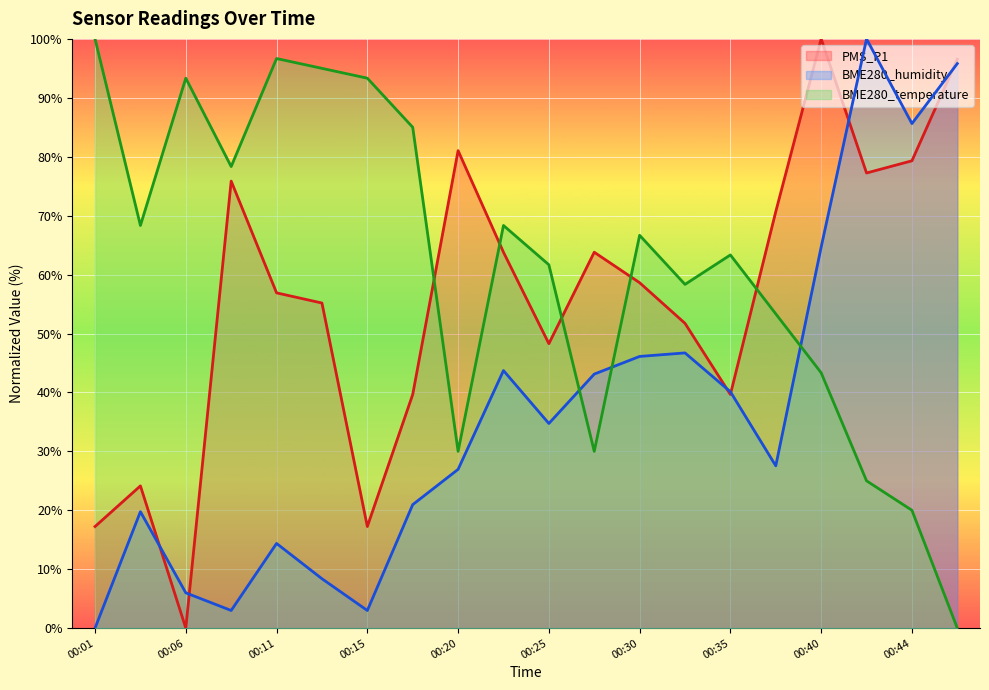

What is the total value across all series at 00:01?

117.2